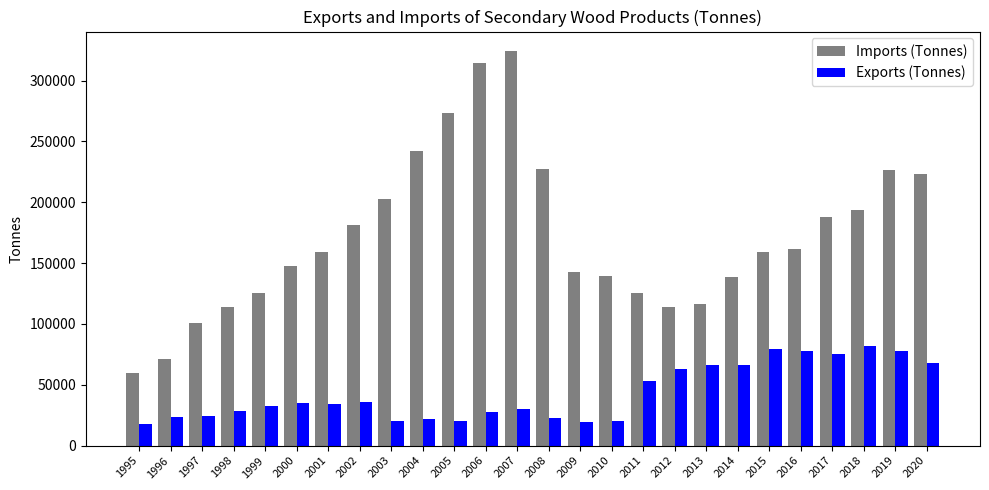

List the series in order of their peak value, lowest first.

Exports (Tonnes), Imports (Tonnes)